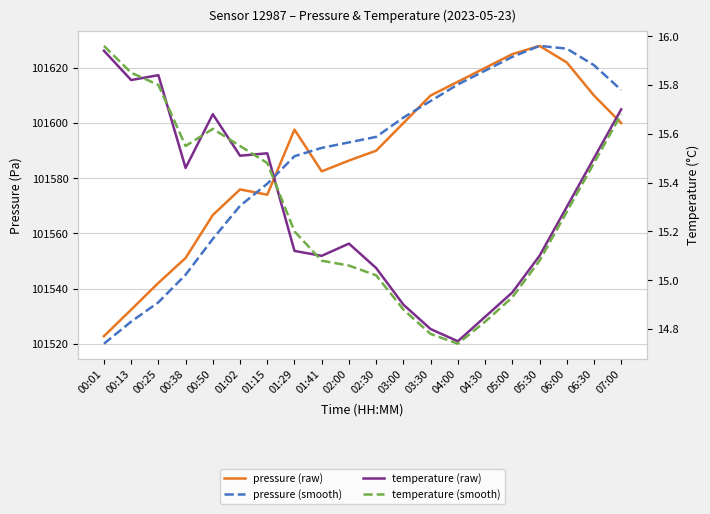

How many distinct data groups are displayed?

4